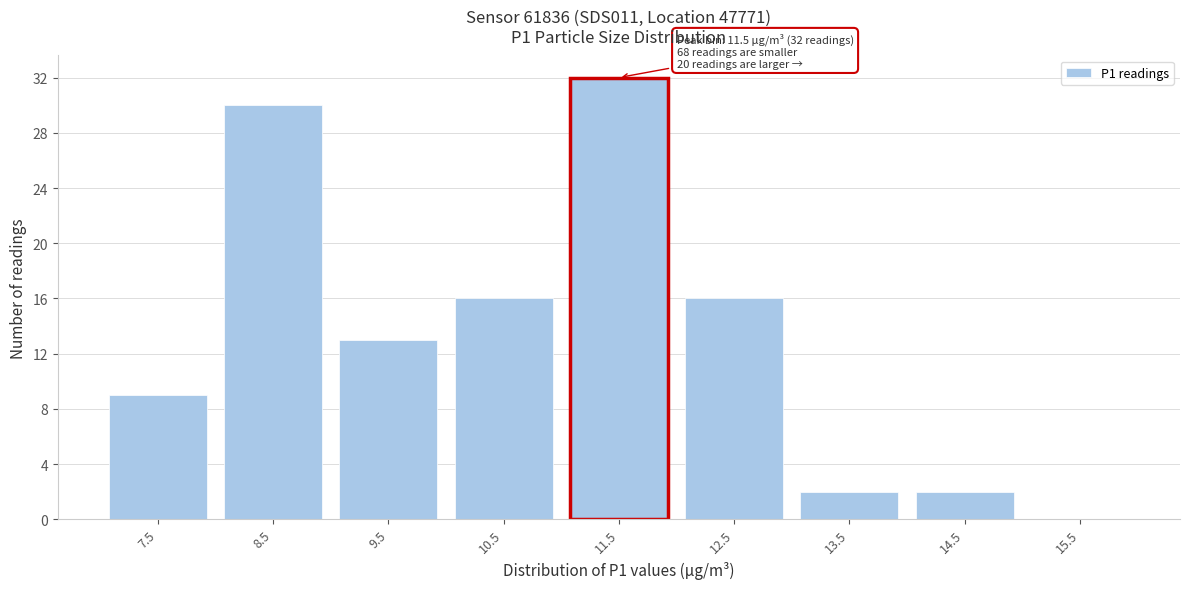

Over which range of the x-axis is the bar tallest?

11 to 12